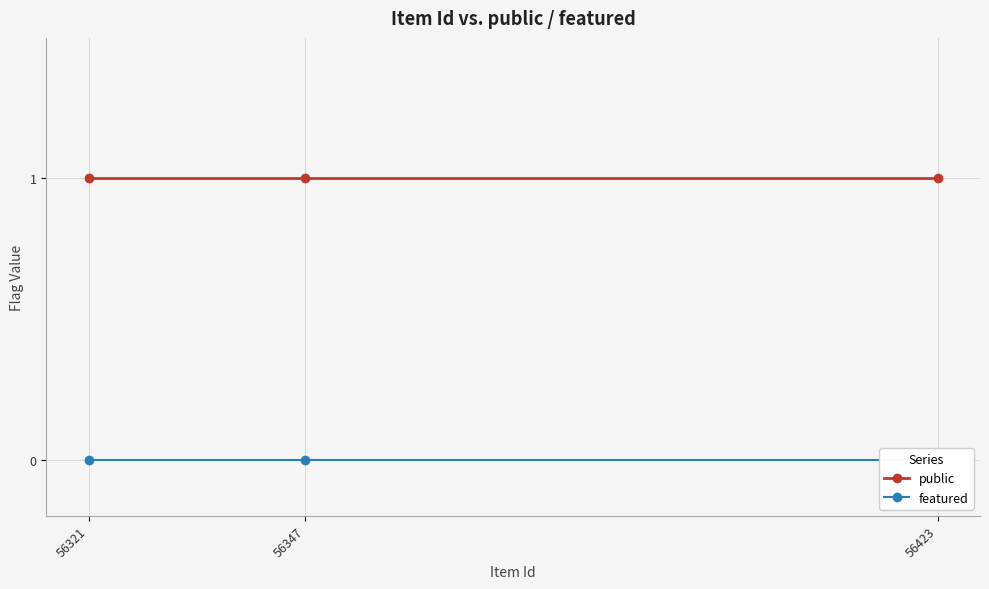

The value of public at 56423 is 1. True or false?

True